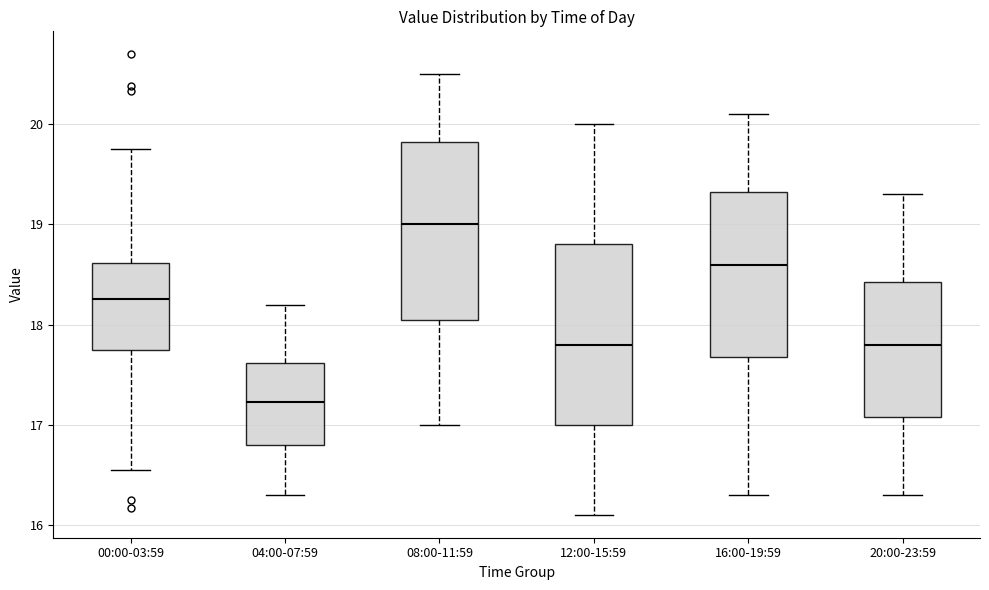

Reading left to right, transcribe this box plot: for each box, give where its median line is, the range the box spans, and where its two whiskers end, as read against the y-axis. The values are not printed on the chart, so give them approximately, as read against the axis.

00:00-03:59: median 18.3, box 17.7 to 18.6, whiskers 16.6 to 19.8
04:00-07:59: median 17.2, box 16.8 to 17.6, whiskers 16.3 to 18.2
08:00-11:59: median 19.0, box 18.1 to 19.8, whiskers 17.0 to 20.5
12:00-15:59: median 17.8, box 17.0 to 18.8, whiskers 16.1 to 20.0
16:00-19:59: median 18.6, box 17.7 to 19.3, whiskers 16.3 to 20.1
20:00-23:59: median 17.8, box 17.1 to 18.4, whiskers 16.3 to 19.3